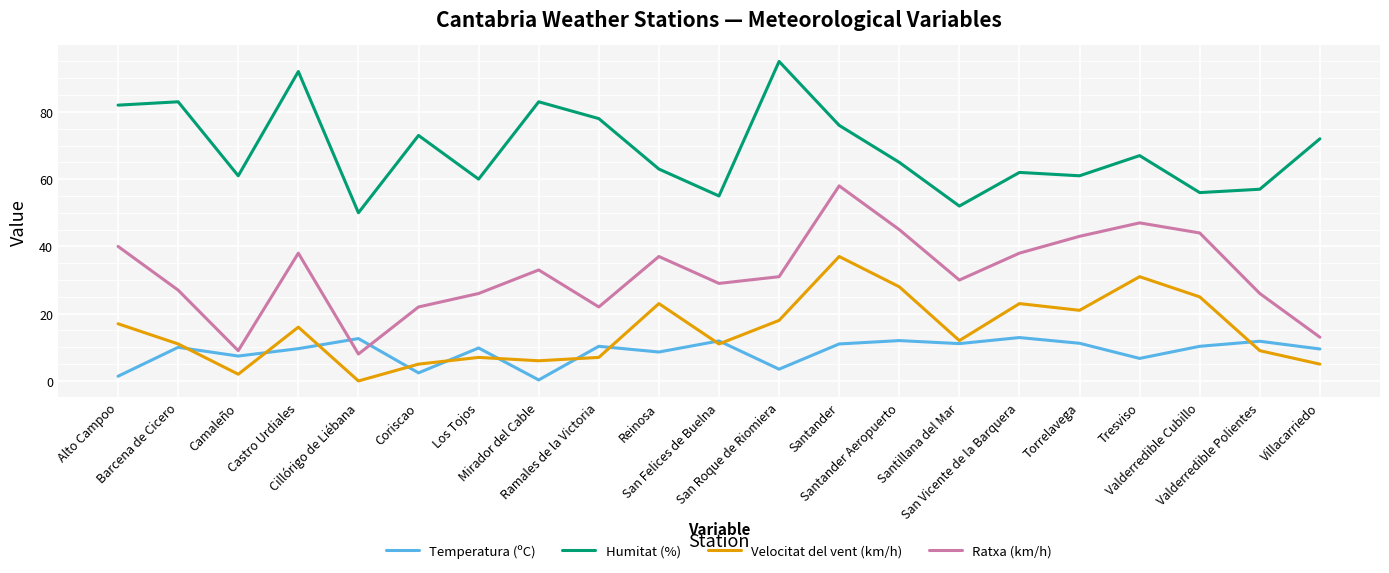

What is the approximate value of Velocitat del vent (km/h) at Castro Urdiales?

16.0